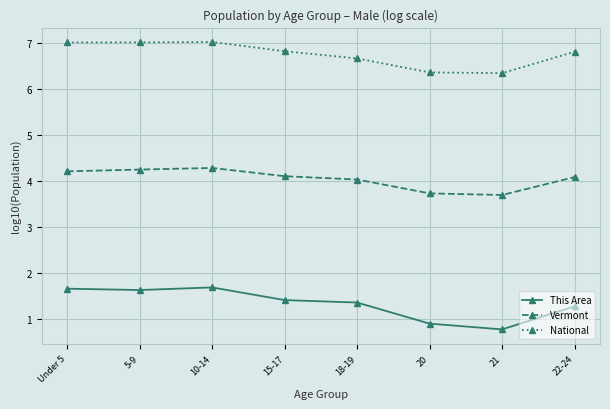

True or false: This Area and National cross at least once.

False